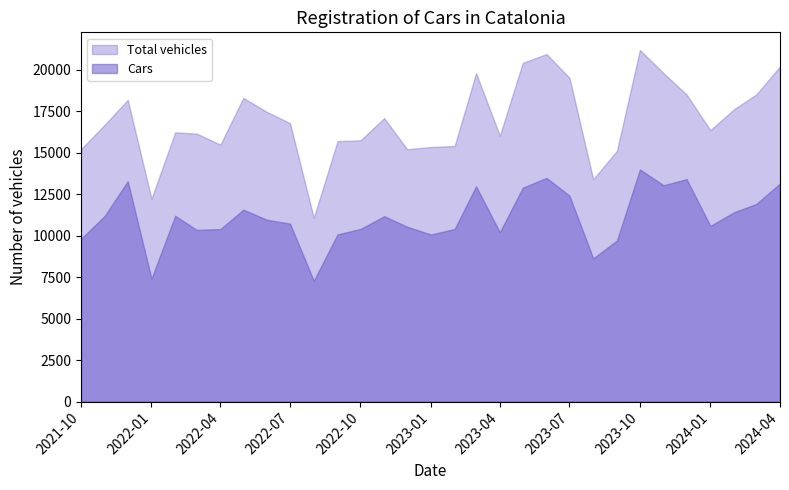

Does the chart have visible grid lines?

No